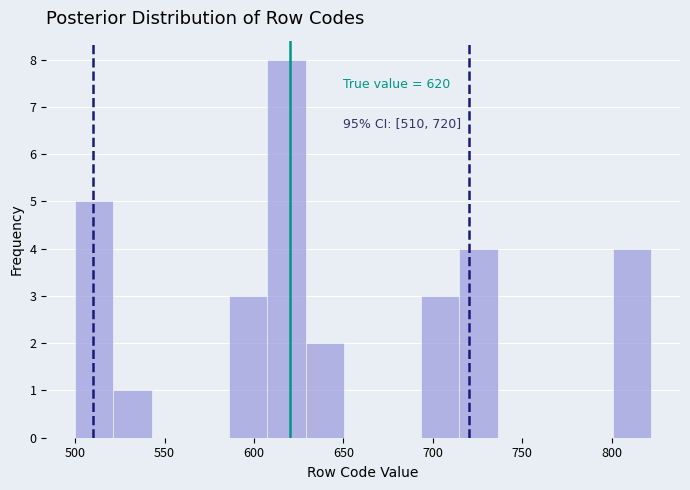

Which range on the x-axis has the tallest bar?

605 to 630